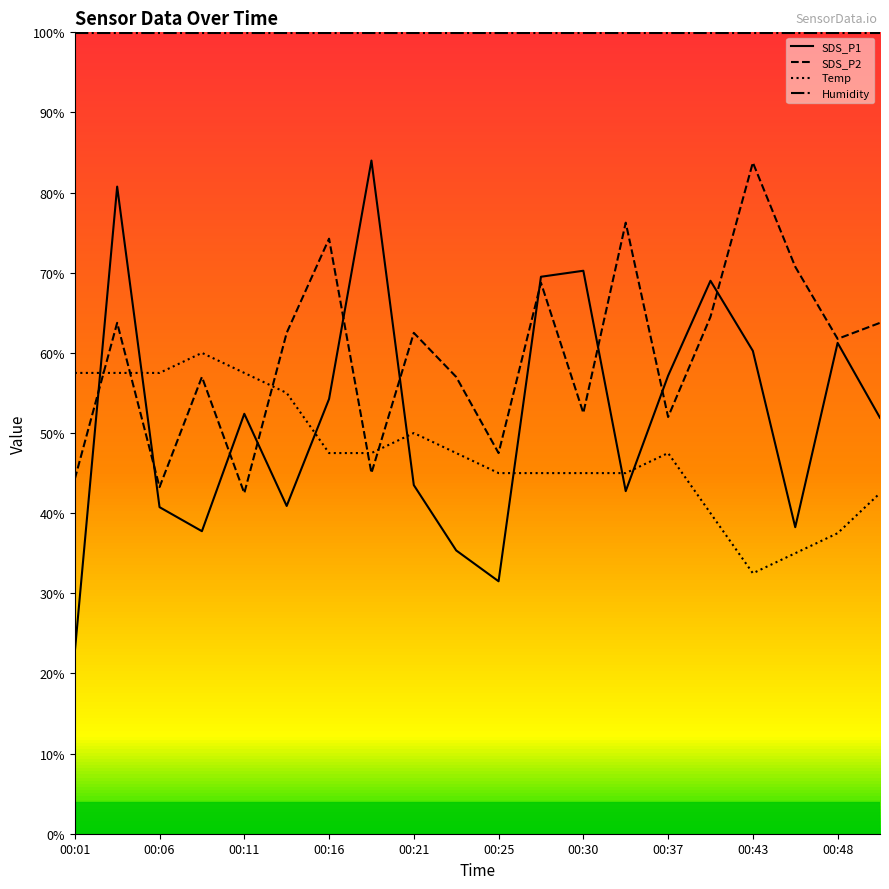

What is the maximum value for SDS_P2?

83.8